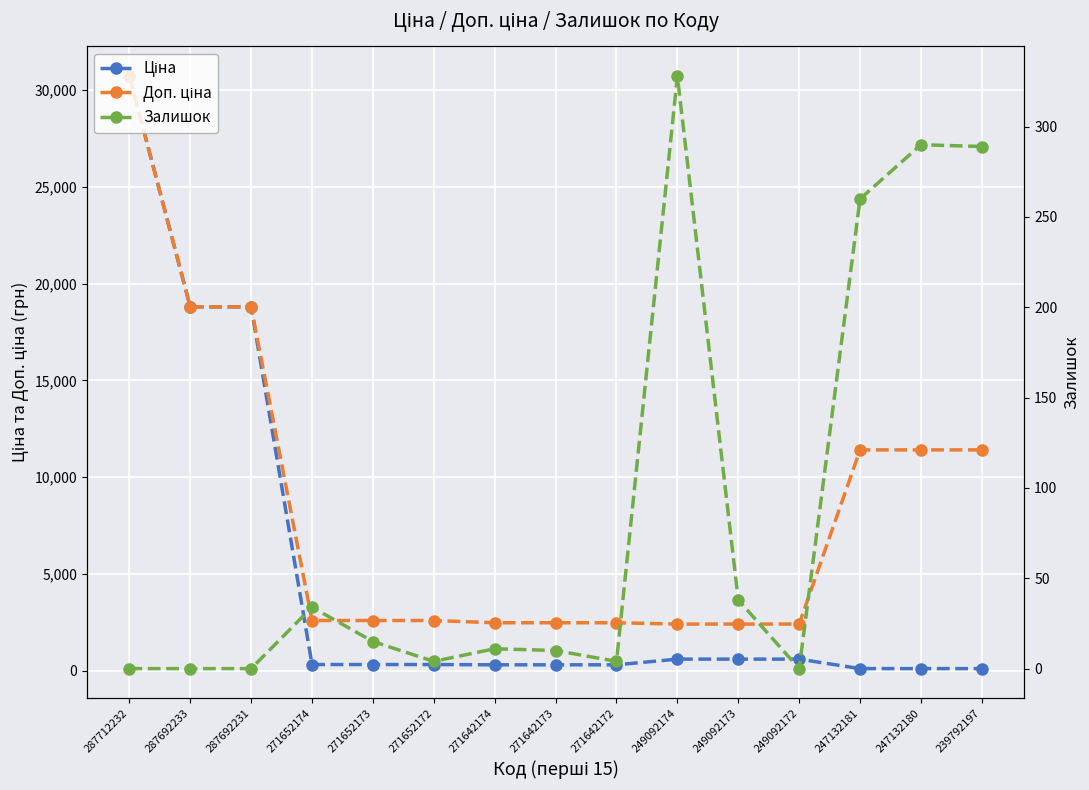

What is the sum of the Доп. ціна values at 287692233 and 271652173?

21395.1